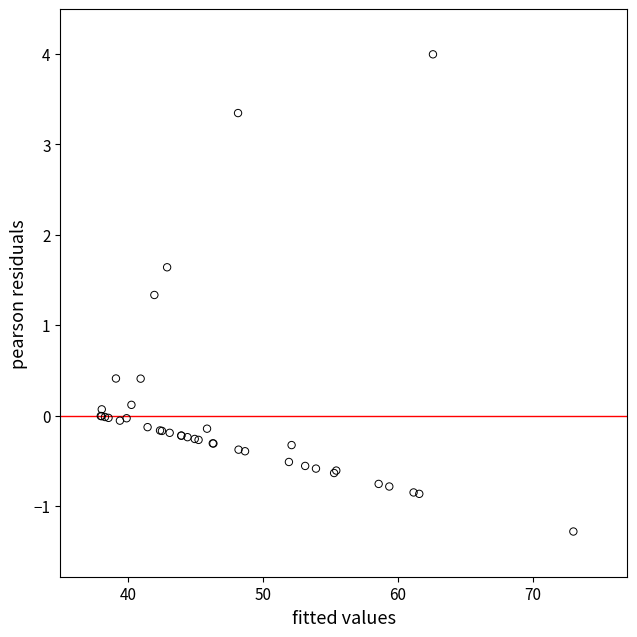

What Y value in the scatter plot is closest to 1?

1.3